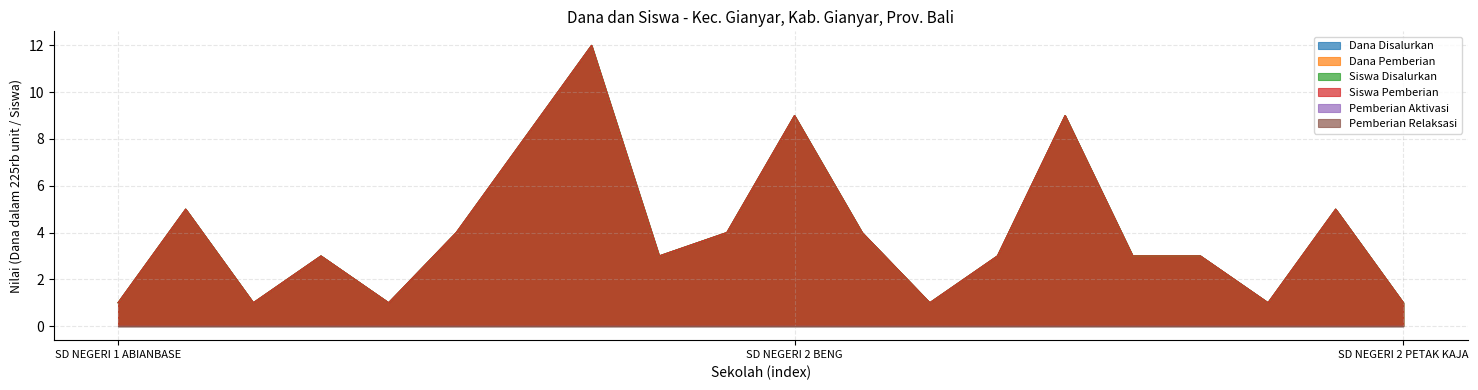

True or false: Dana Disalurkan has more than 0 points higher than both neighbors.

True